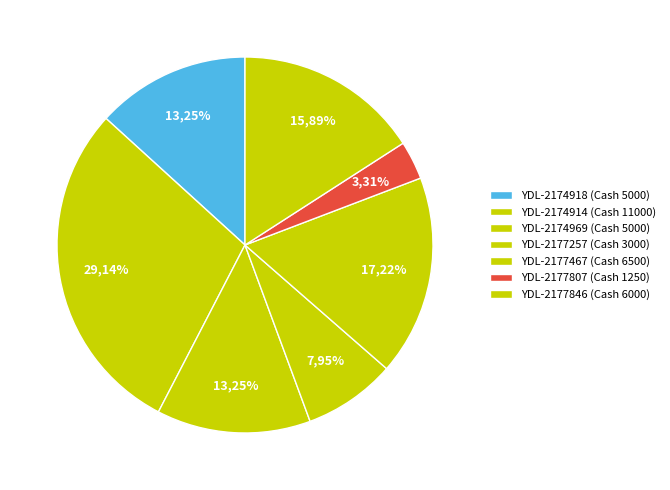

How many segments does this pie chart have?

7